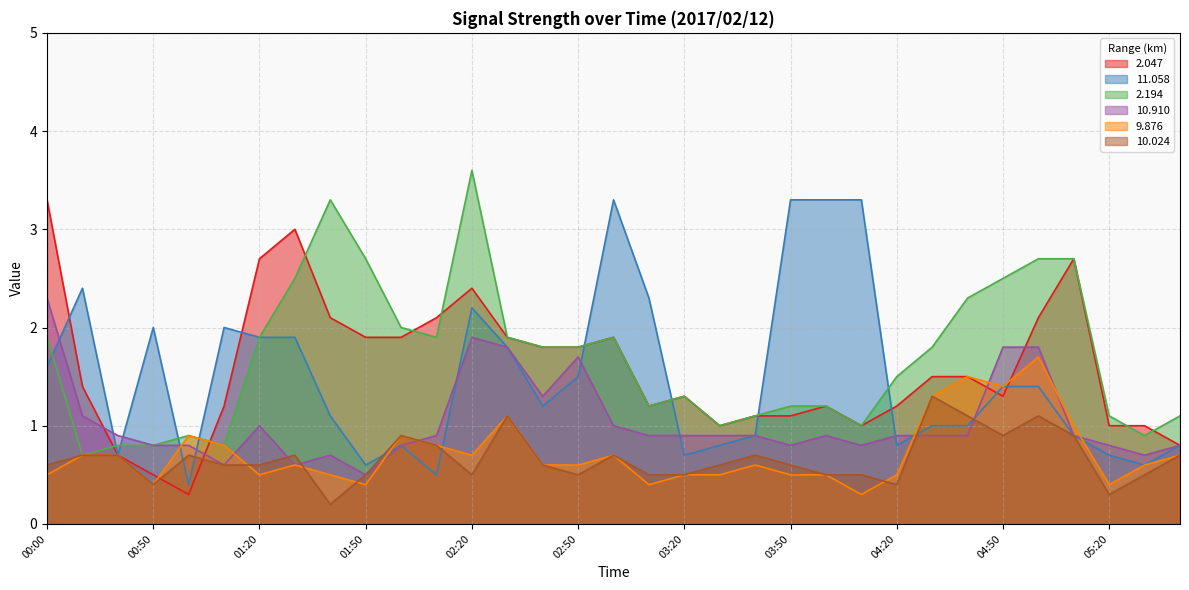

List the series in order of their peak value, lowest first.

 10.024,   9.876,  10.910,   2.047,  11.058,   2.194